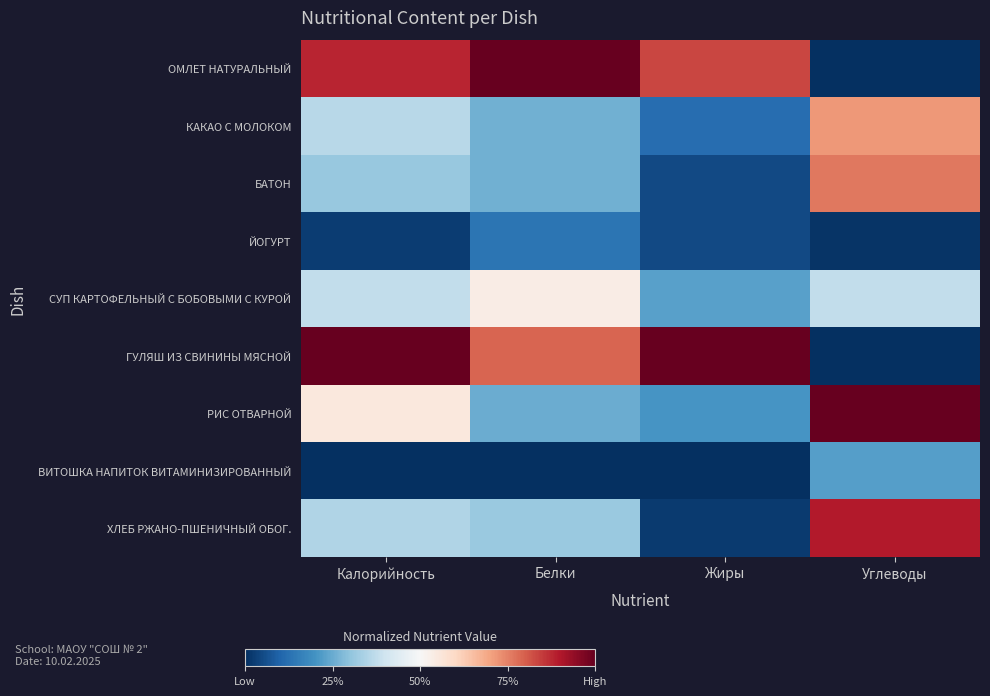

Reading left to right, what are all the values shown in this chart?

ОМЛЕТ НАТУРАЛЬНЫЙ: Калорийность=0.9	Белки=1.0	Жиры=0.8	Углеводы=0.0
КАКАО С МОЛОКОМ: Калорийность=0.4	Белки=0.3	Жиры=0.1	Углеводы=0.7
БАТОН: Калорийность=0.3	Белки=0.3	Жиры=0.0	Углеводы=0.8
ЙОГУРТ: Калорийность=0.0	Белки=0.1	Жиры=0.0	Углеводы=0.0
СУП КАРТОФЕЛЬНЫЙ С БОБОВЫМИ С КУРОЙ: Калорийность=0.4	Белки=0.5	Жиры=0.2	Углеводы=0.4
ГУЛЯШ ИЗ СВИНИНЫ МЯСНОЙ: Калорийность=1.0	Белки=0.8	Жиры=1.0	Углеводы=0.0
РИС ОТВАРНОЙ: Калорийность=0.6	Белки=0.3	Жиры=0.2	Углеводы=1.0
ВИТОШКА НАПИТОК ВИТАМИНИЗИРОВАННЫЙ: Калорийность=0.0	Белки=0.0	Жиры=0.0	Углеводы=0.2
ХЛЕБ РЖАНО-ПШЕНИЧНЫЙ ОБОГ.: Калорийность=0.3	Белки=0.3	Жиры=0.0	Углеводы=0.9